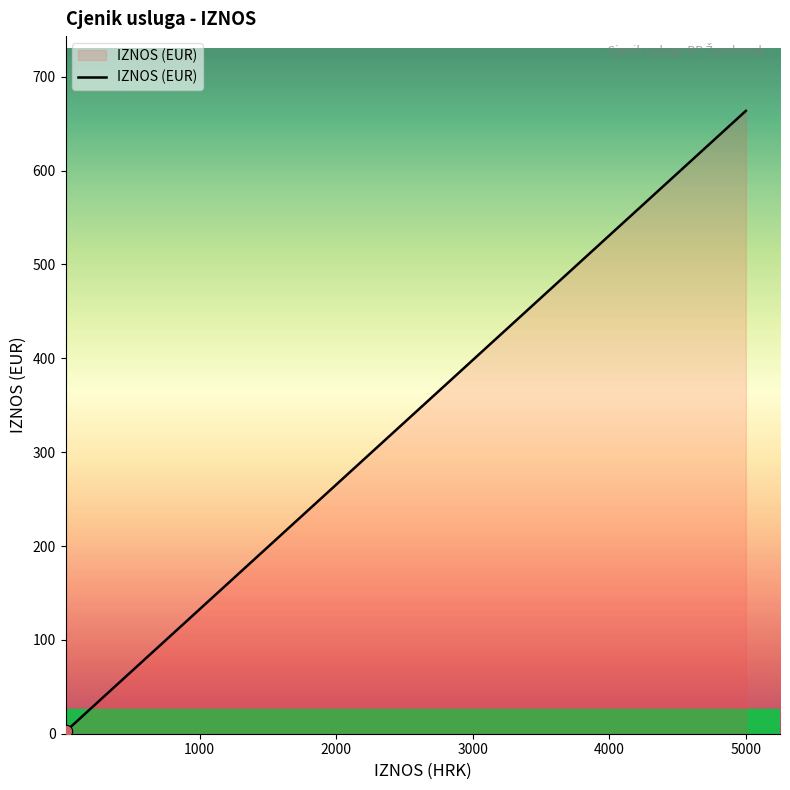

What is the change in value from 1000 to 5000?

+530.9